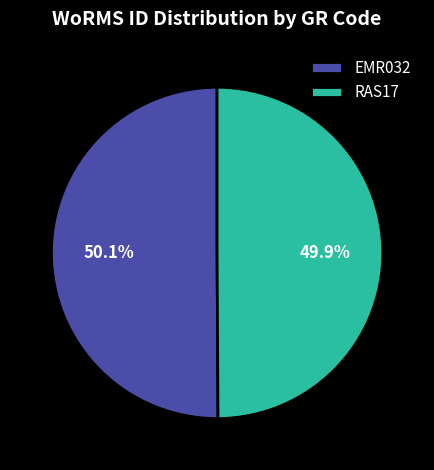

Is it true that EMR032 is 50% of the pie?

True